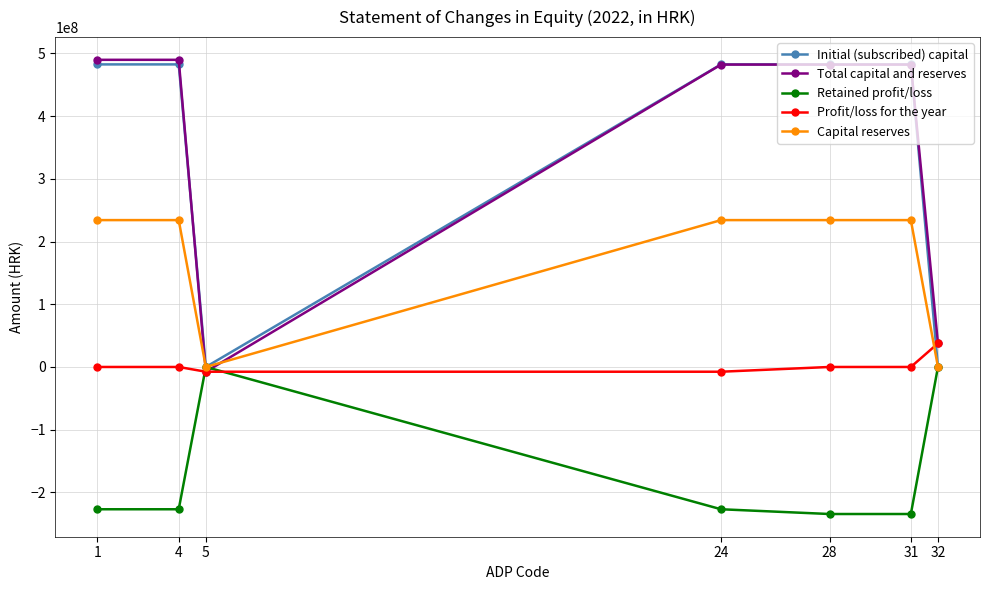

Reading left to right, list all the values displayed in this chart.

Initial (subscribed) capital: 1=482507730	4=482507730	5=0	24=482507730	28=482507730	31=482507730	32=0
Total capital and reserves: 1=489813046	4=489813046	5=-7575778	24=482237268	28=482237268	31=482237268	32=37626948
Retained profit/loss: 1=-226905606	4=-226905606	5=0	24=-226905606	28=-234481384	31=-234481384	32=0
Profit/loss for the year: 1=0	4=0	5=-7575778	24=-7575778	28=0	31=0	32=37626948
Capital reserves: 1=234210922	4=234210922	5=0	24=234210922	28=234210922	31=234210922	32=0